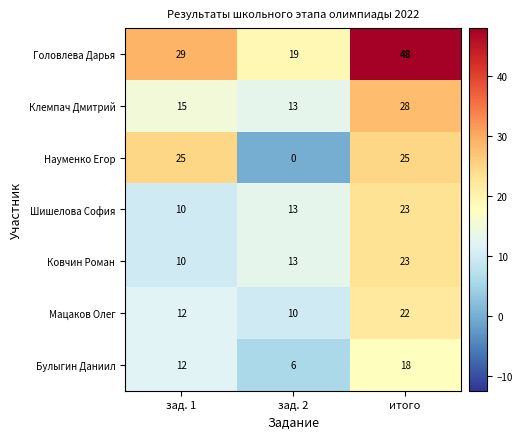

What is the difference between the maximum and minimum values in the Ковчин Роман series?

13